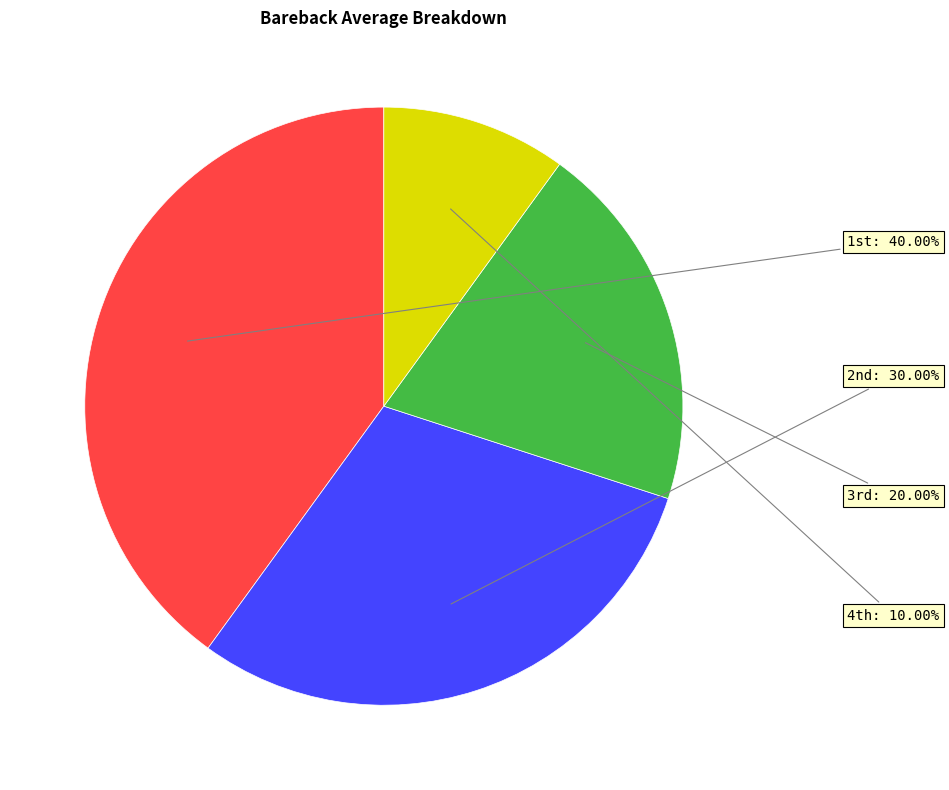

To the nearest percent, what is the average slice percentage?

25%